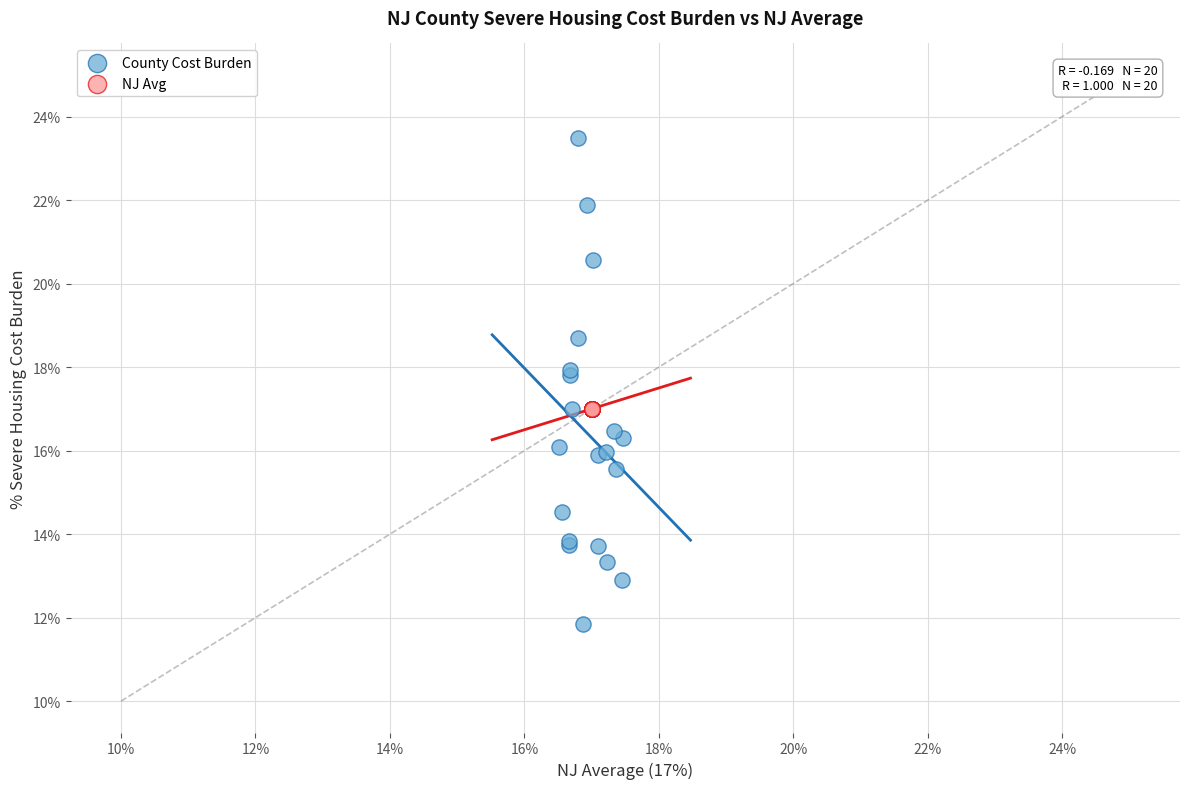

What are all the series names shown in the legend?

County Cost Burden, NJ Avg